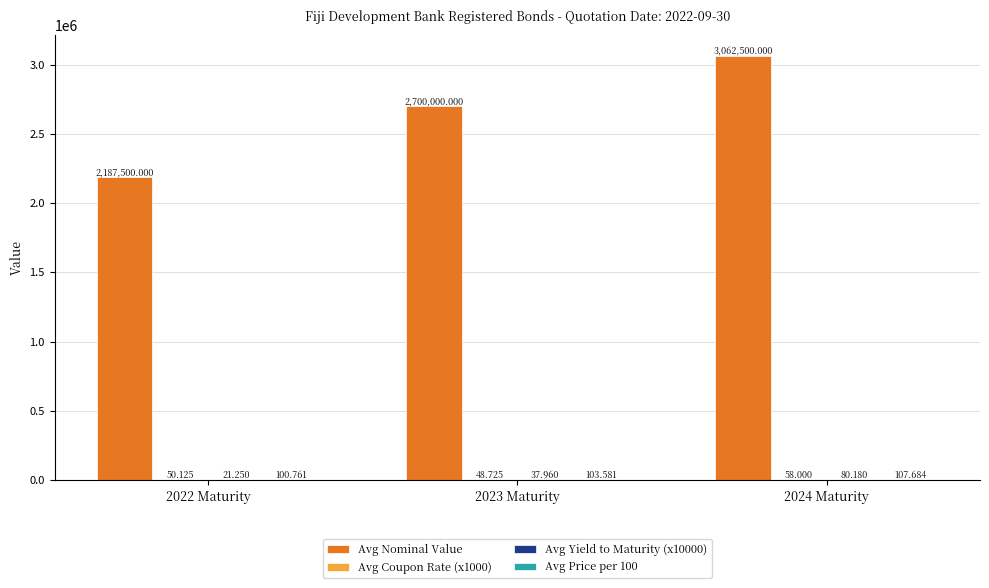

Which series has the largest total across all categories?

Avg Nominal Value